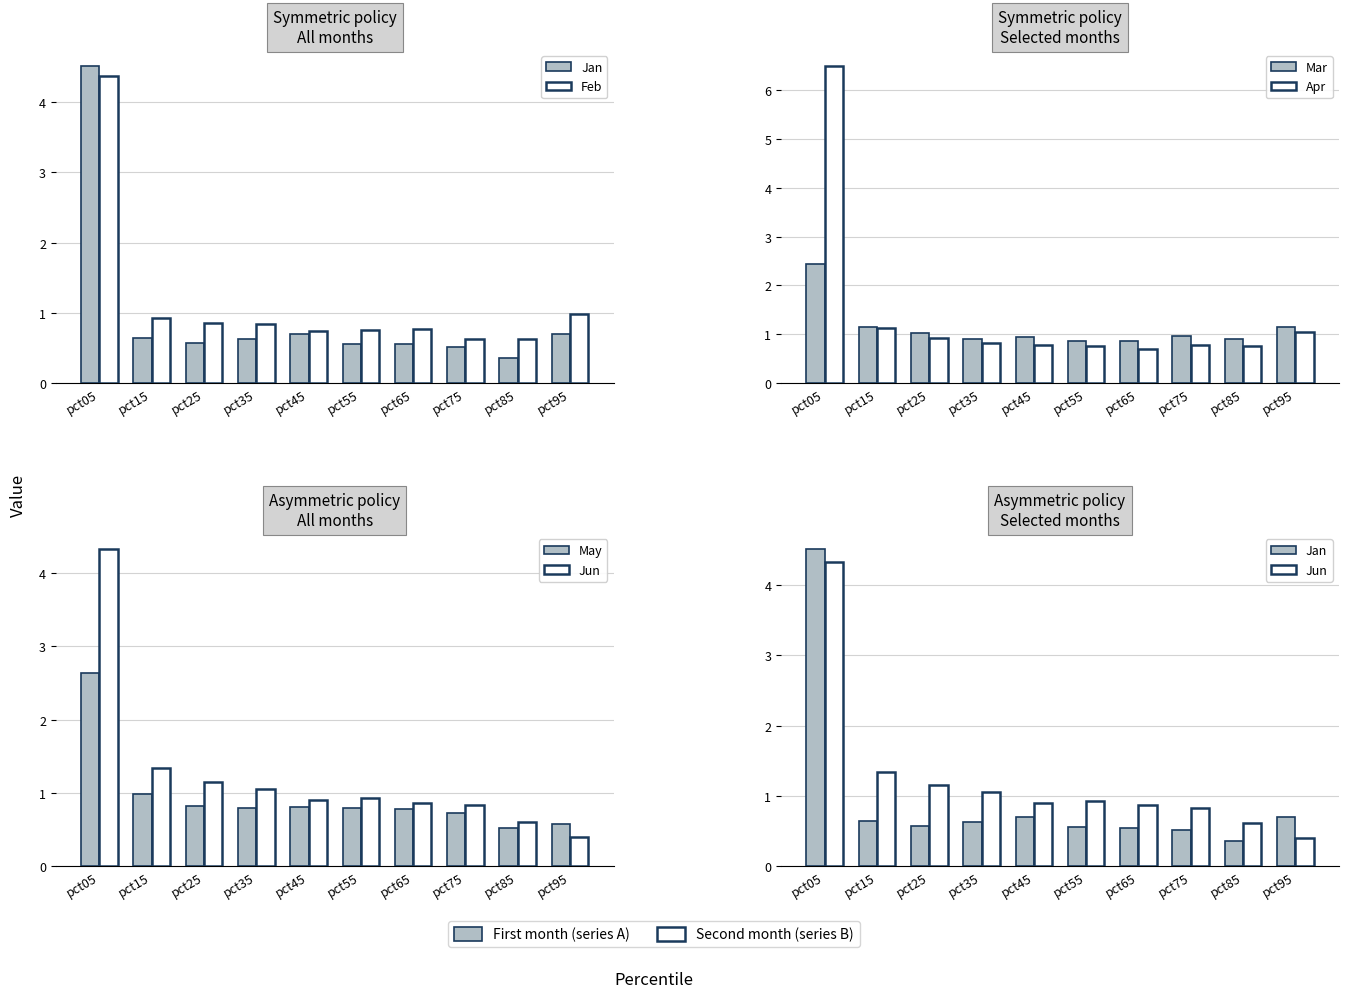

Reading left to right, what are all the values shown in this chart?

Jan: pct05=4.5	pct15=0.6	pct25=0.6	pct35=0.6	pct45=0.7	pct55=0.6	pct65=0.6	pct75=0.5	pct85=0.4	pct95=0.7
Feb: pct05=4.4	pct15=0.9	pct25=0.9	pct35=0.8	pct45=0.7	pct55=0.8	pct65=0.8	pct75=0.6	pct85=0.6	pct95=1.0
Mar: pct05=2.4	pct15=1.2	pct25=1.0	pct35=0.9	pct45=0.9	pct55=0.9	pct65=0.9	pct75=1.0	pct85=0.9	pct95=1.1
Apr: pct05=6.5	pct15=1.1	pct25=0.9	pct35=0.8	pct45=0.8	pct55=0.8	pct65=0.7	pct75=0.8	pct85=0.8	pct95=1.1
May: pct05=2.6	pct15=1.0	pct25=0.8	pct35=0.8	pct45=0.8	pct55=0.8	pct65=0.8	pct75=0.7	pct85=0.5	pct95=0.6
Jun: pct05=4.3	pct15=1.3	pct25=1.2	pct35=1.1	pct45=0.9	pct55=0.9	pct65=0.9	pct75=0.8	pct85=0.6	pct95=0.4